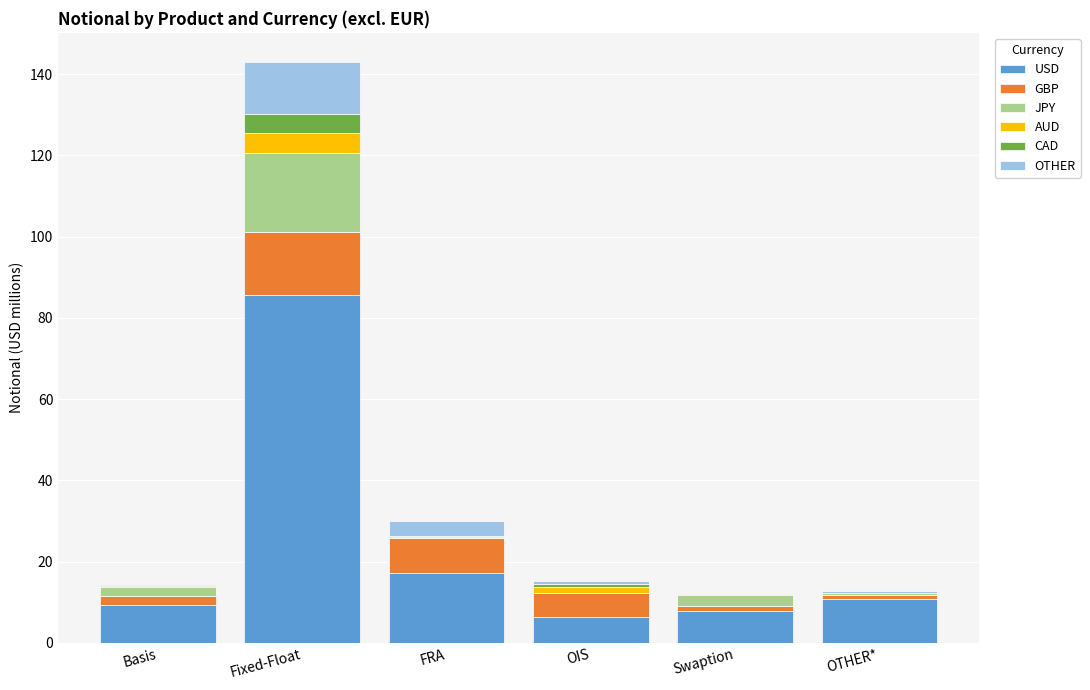

Which category has the highest value in the USD series?

Fixed-Float